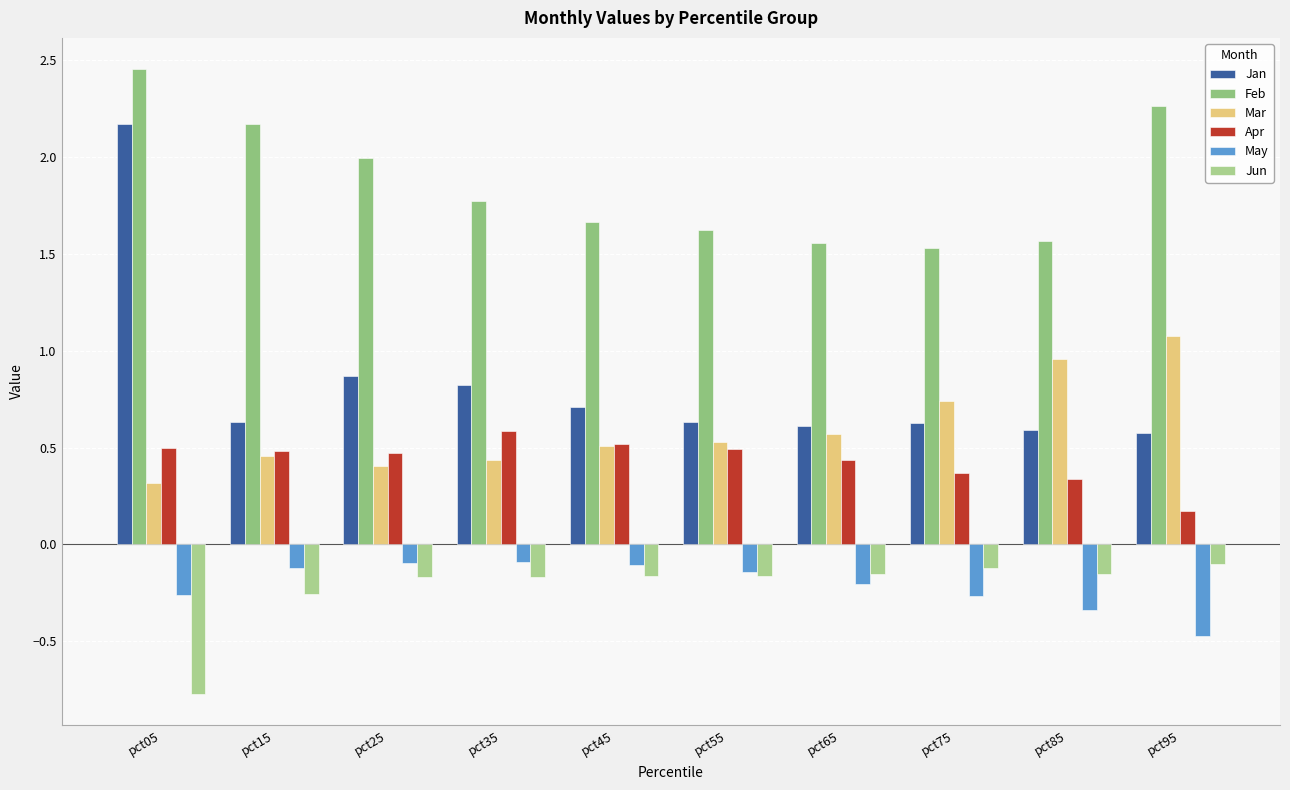

Are the bars grouped side by side (vs. stacked)?

Yes